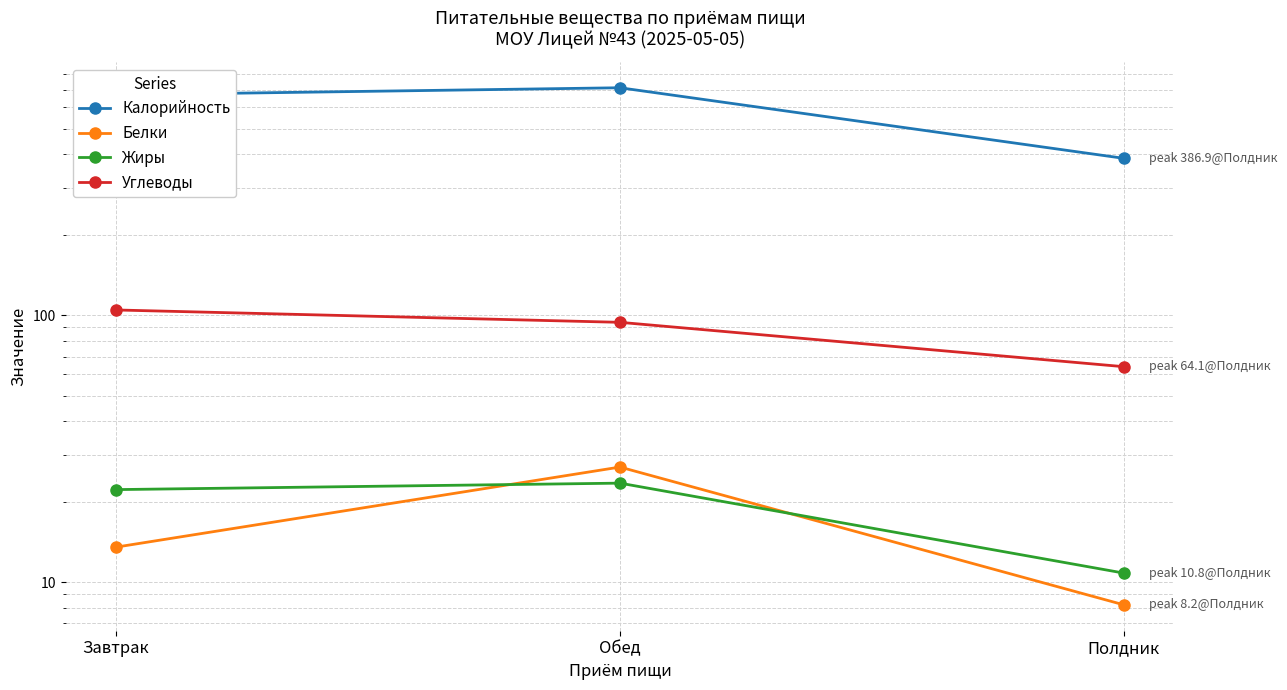

What is the difference between the maximum and minimum values in the Углеводы series?

40.5